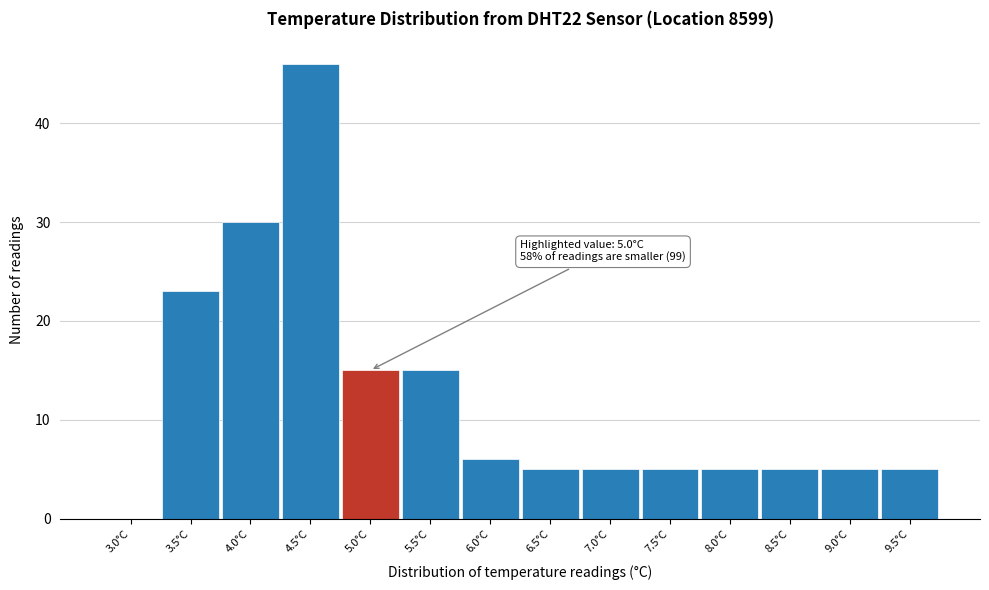

Reading left to right, what are all the values shown in this chart?

3.0°C=0	3.5°C=23	4.0°C=30	4.5°C=46	5.0°C=15	5.5°C=15	6.0°C=6	6.5°C=5	7.0°C=5	7.5°C=5	8.0°C=5	8.5°C=5	9.0°C=5	9.5°C=5